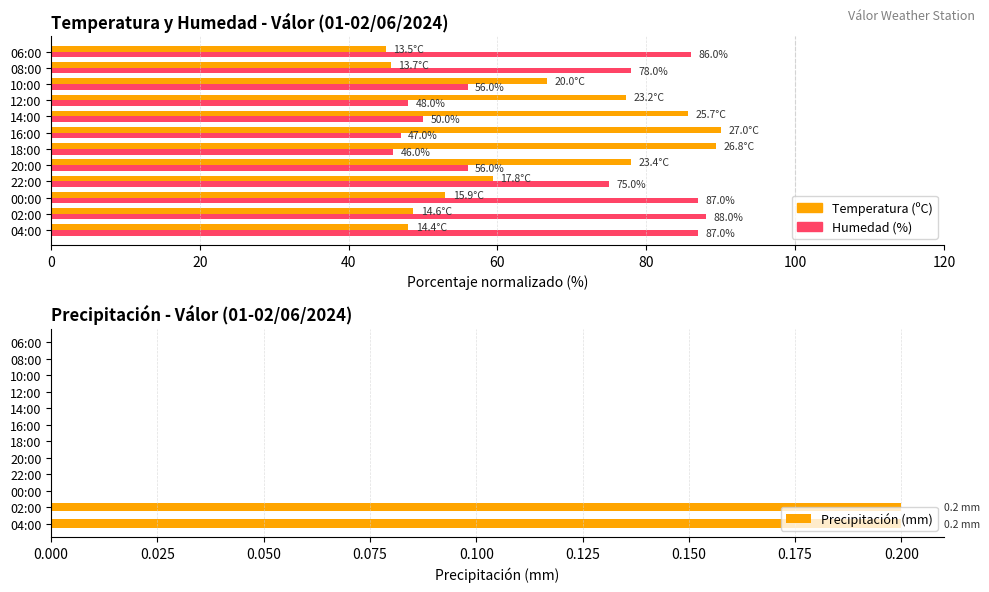

How many data points in Humedad (%) are less than 75?

6